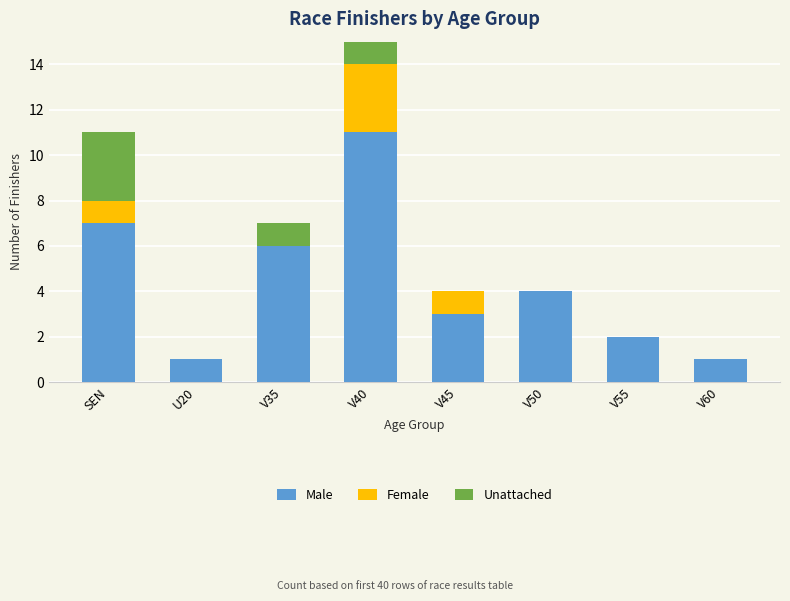

True or false: Female has a value of -2 at U20.

False